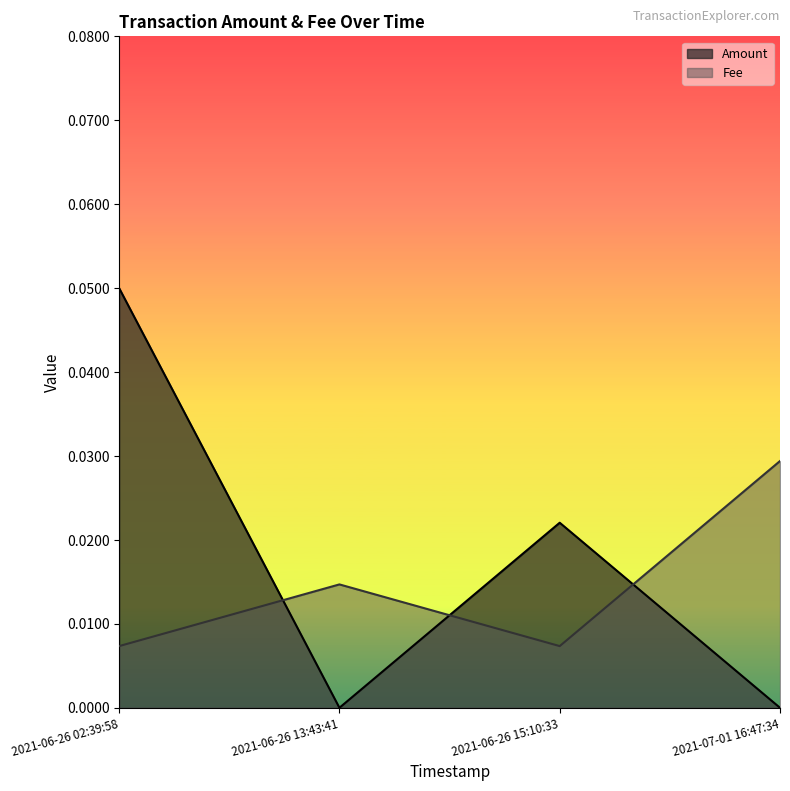

Is the value of Amount at 2021-06-26 13:43:41 greater than the value of Fee at 2021-07-01 16:47:34?

Yes